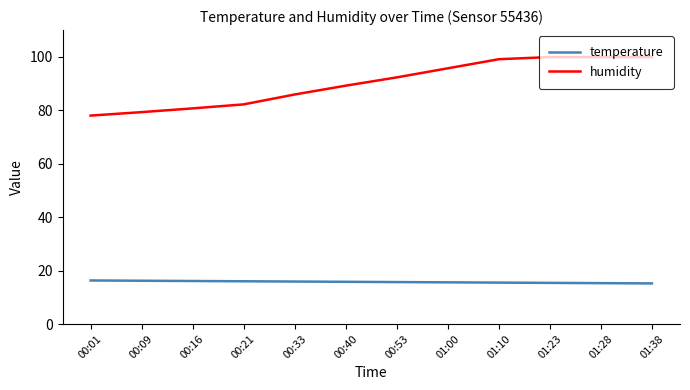

What position from the left is 00:53?

7